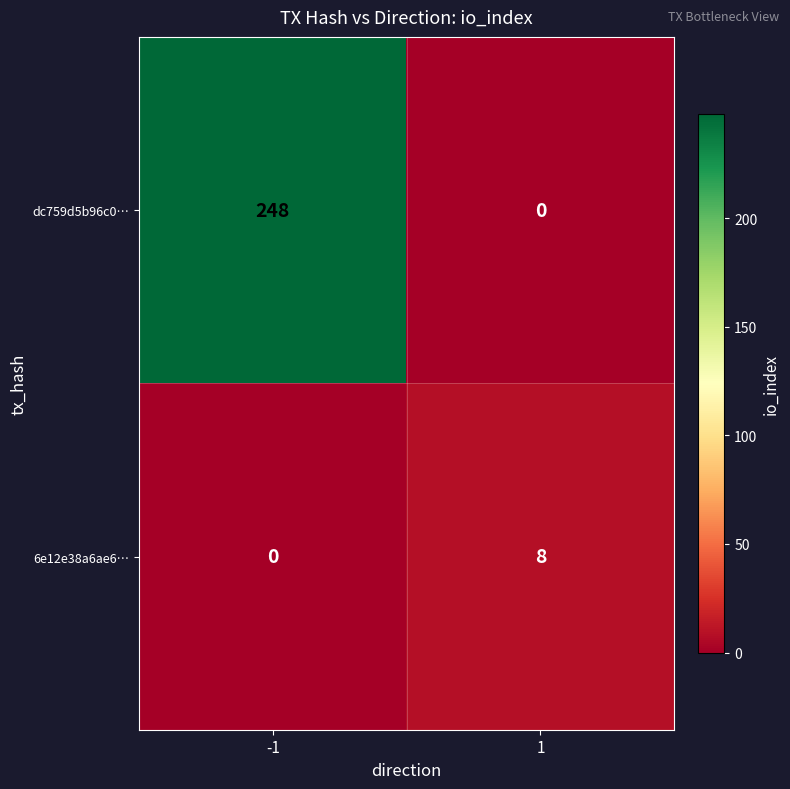

Reading left to right, what are all the values shown in this chart?

dc759d5b96c0…: -1=248	1=0
6e12e38a6ae6…: -1=0	1=8